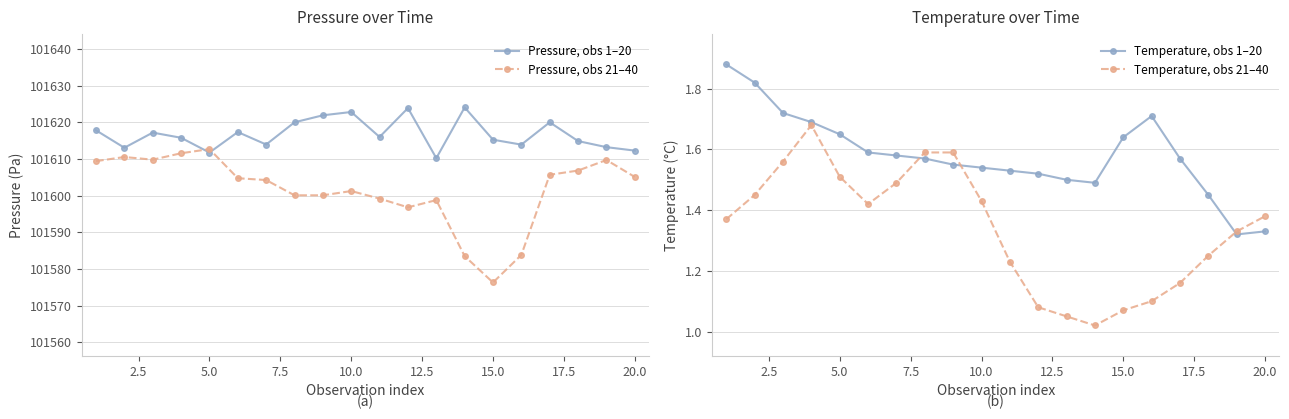

Reading left to right, transcribe all the data shown in this chart.

Pressure, obs 1–20: 101617.8	101613.1	101617.2	101615.8	101611.8	101617.3	101613.9	101620.0	101621.9	101622.8	101616.0	101623.9	101610.2	101624.1	101615.2	101613.9	101620.0	101614.9	101613.2	101612.3
Pressure, obs 21–40: 101609.4	101610.5	101609.8	101611.6	101612.7	101604.8	101604.2	101600.1	101600.1	101601.2	101599.2	101596.8	101598.8	101583.5	101576.3	101583.8	101605.7	101606.8	101609.7	101605.1
Temperature, obs 1–20: 1.9	1.8	1.7	1.7	1.6	1.6	1.6	1.6	1.6	1.5	1.5	1.5	1.5	1.5	1.6	1.7	1.6	1.4	1.3	1.3
Temperature, obs 21–40: 1.4	1.4	1.6	1.7	1.5	1.4	1.5	1.6	1.6	1.4	1.2	1.1	1.1	1.0	1.1	1.1	1.2	1.2	1.3	1.4